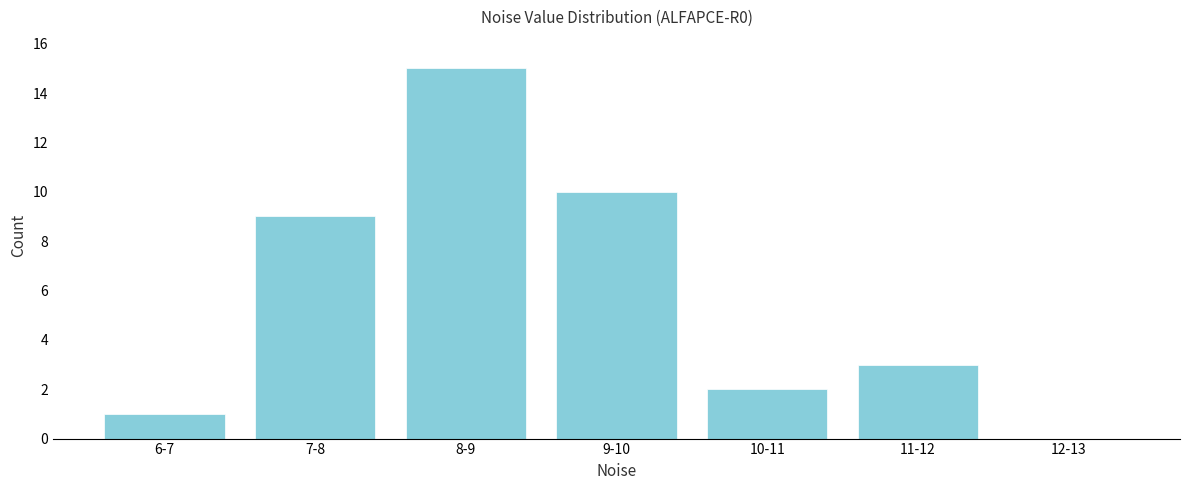

Reading left to right, transcribe all the data shown in this chart.

6-7=1	7-8=9	8-9=15	9-10=10	10-11=2	11-12=3	12-13=0